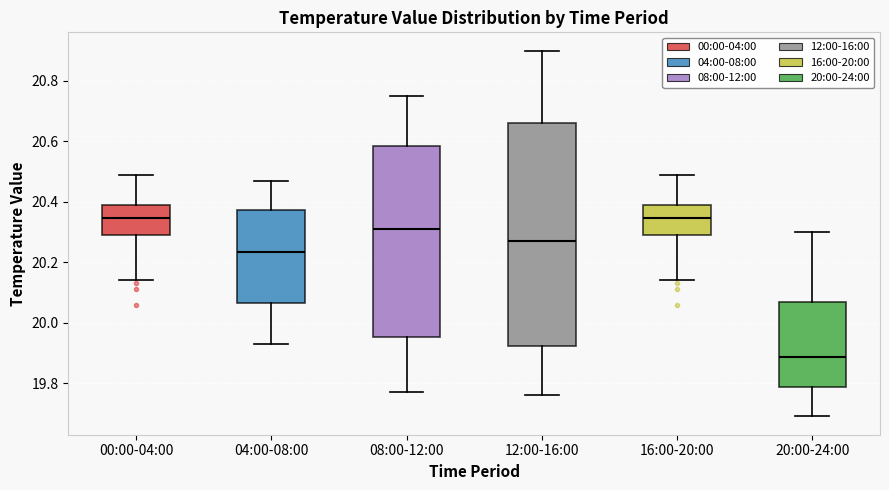

Comparing the boxes themselves (not the whiskers), which one is the tallest?

12:00-16:00